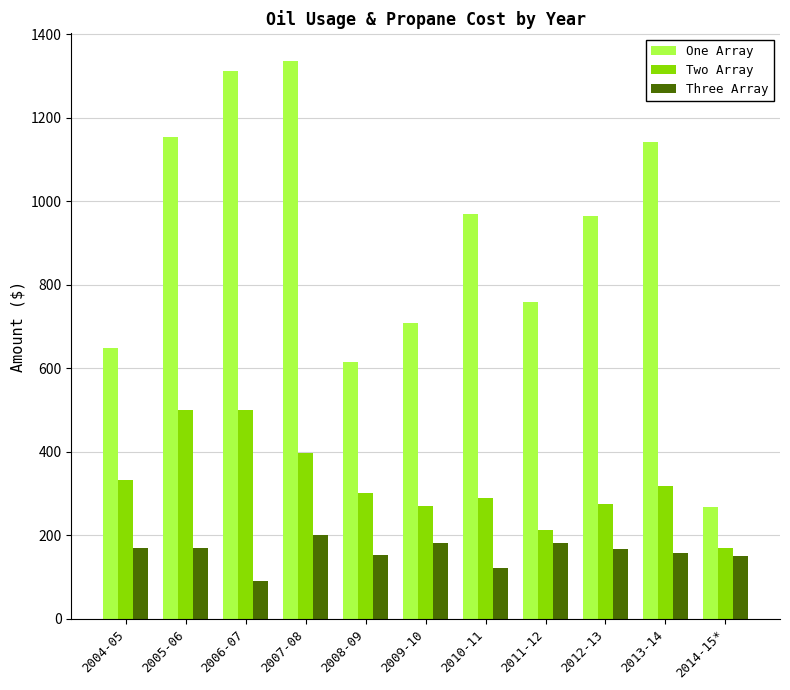

Is it true that Three Array equals 187.4 at 2010-11?

False